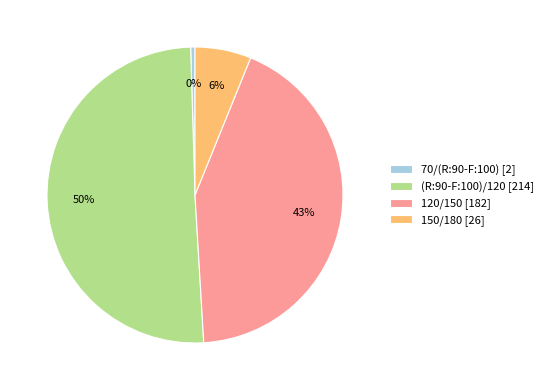

To the nearest percent, what portion does 120/150 represent?

43%